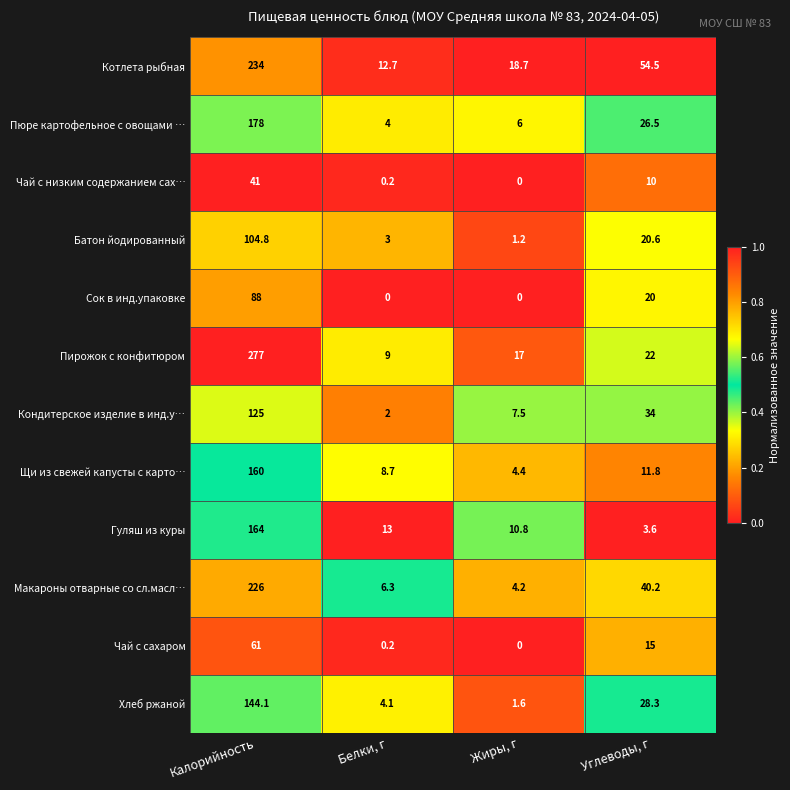

What is the sum of the Макароны отварные со сл.масл… values at Углеводы, г and Калорийность?

266.2